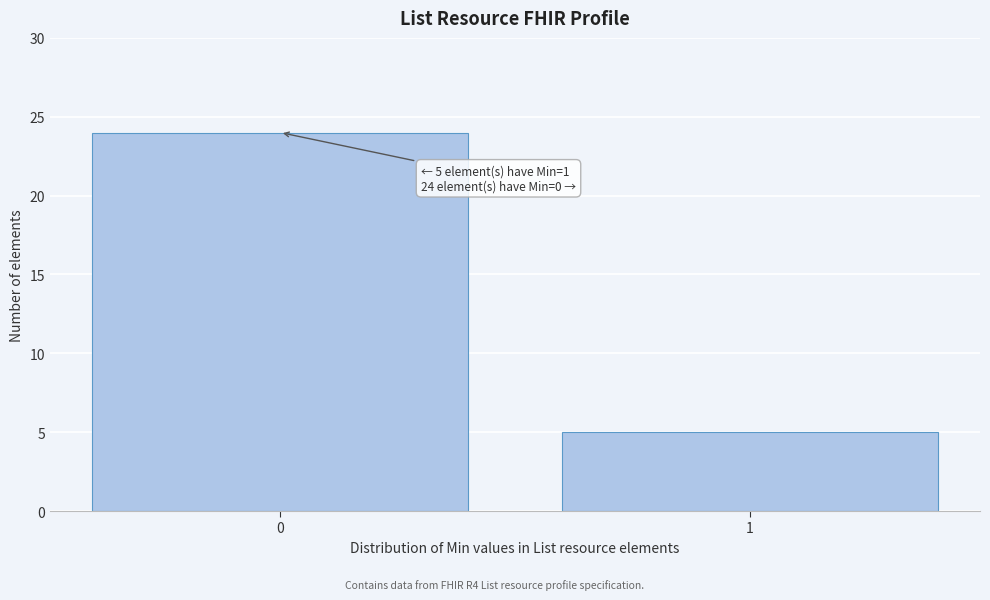

Reading left to right, extract all data points from this chart.

0=24	1=5